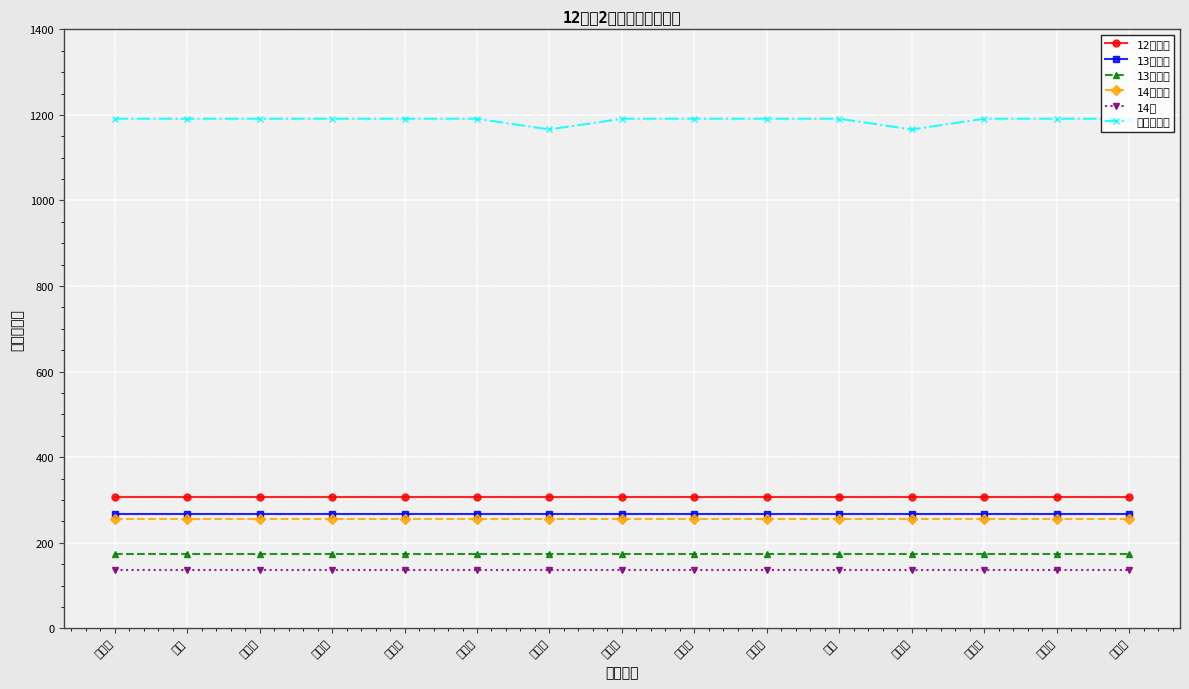

True or false: 13年秋必 and 14年春必 cross at least once.

False